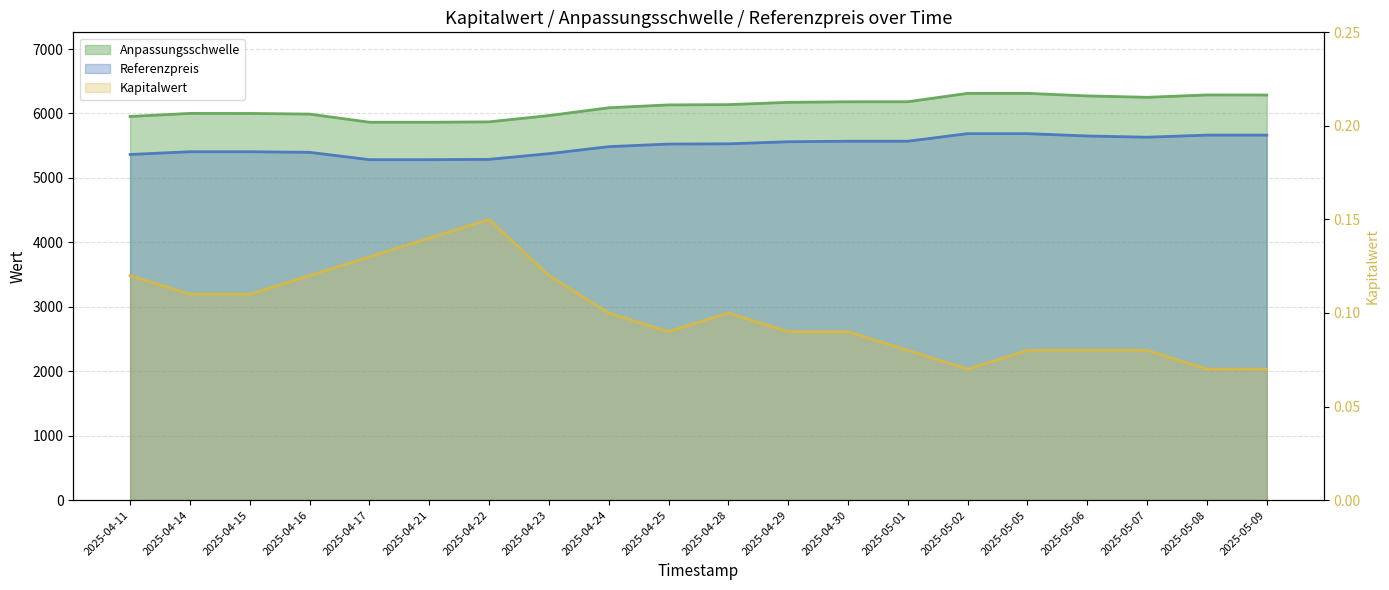

Rank the categories by Referenzpreis value from highest to lowest.

2025-05-02, 2025-05-05, 2025-05-08, 2025-05-09, 2025-05-06, 2025-05-07, 2025-04-30, 2025-05-01, 2025-04-29, 2025-04-28, 2025-04-25, 2025-04-24, 2025-04-14, 2025-04-15, 2025-04-16, 2025-04-23, 2025-04-11, 2025-04-22, 2025-04-17, 2025-04-21